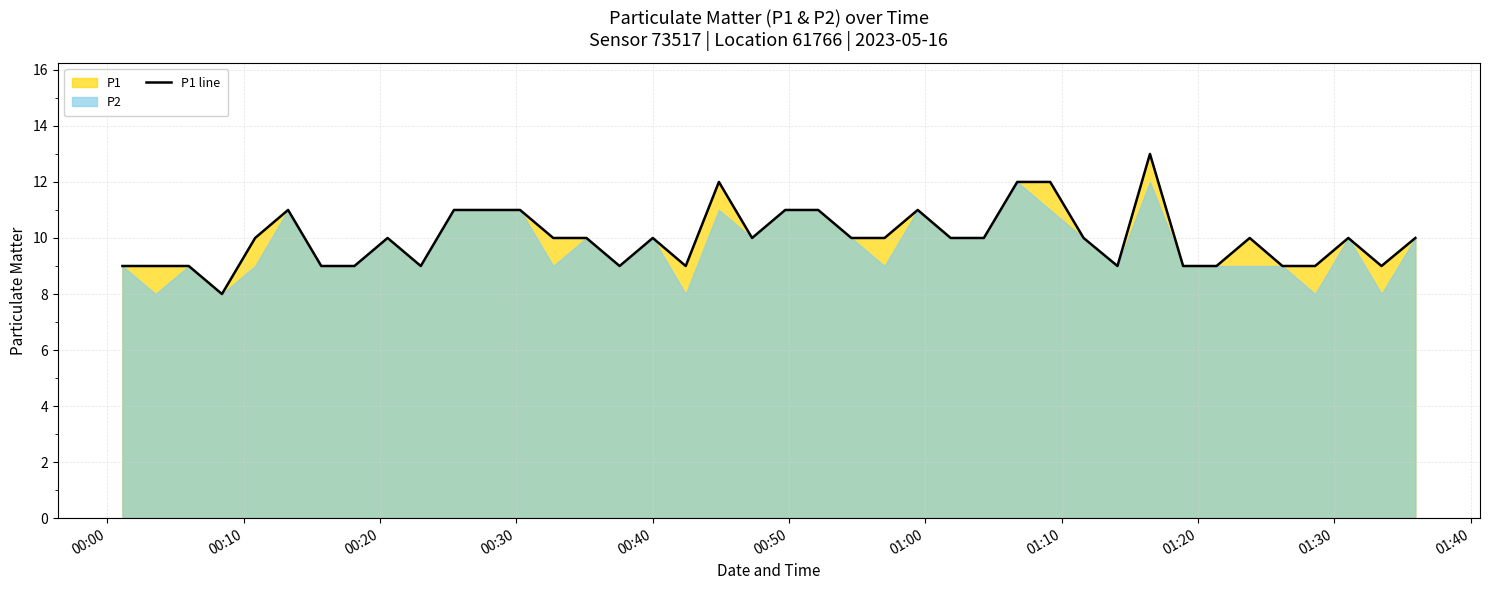

What is the minimum value for P1 line?

8